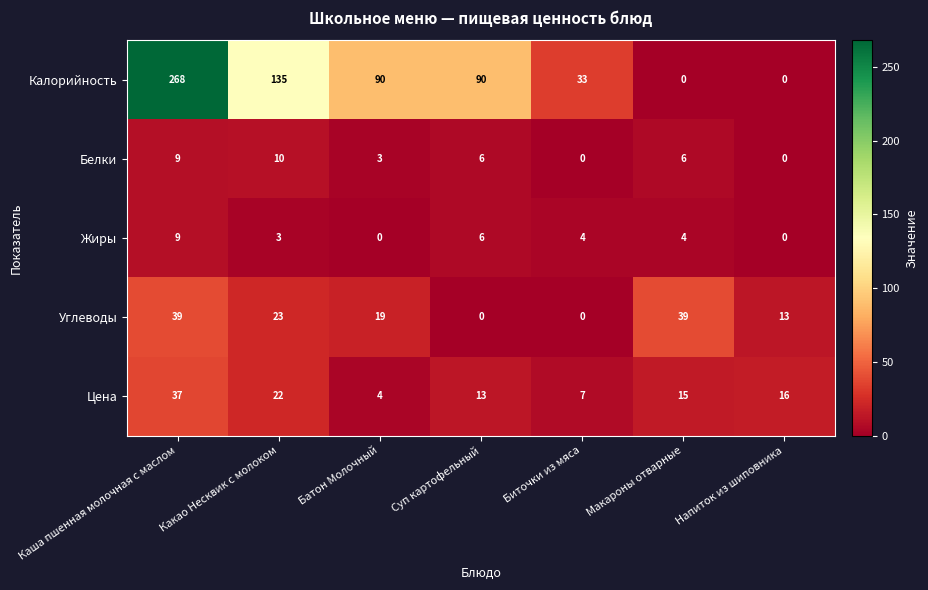

True or false: Калорийность has a value of 0 at Напиток из шиповника.

True